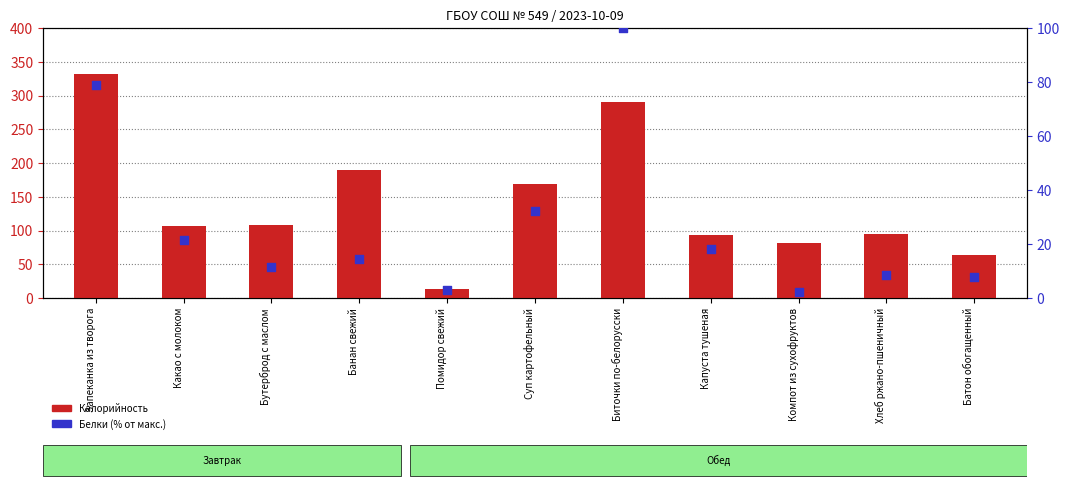

What are all the series names shown in the legend?

Калорийность, Белки (% от макс.)